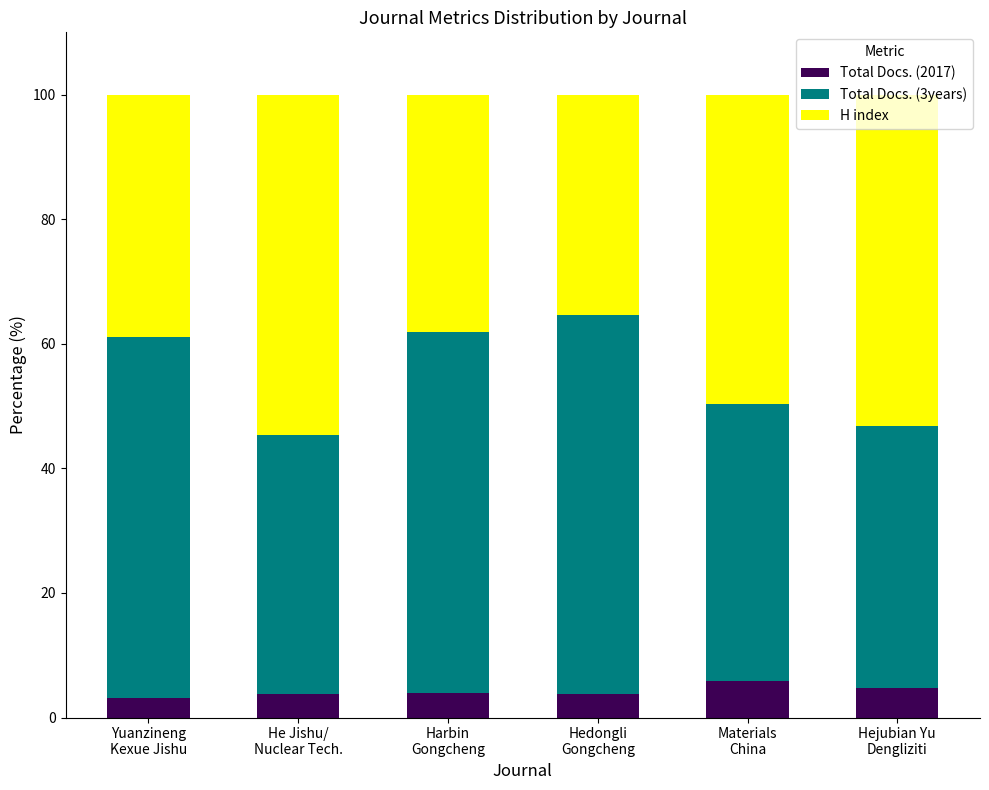

What is the difference between the maximum and minimum values in the Total Docs. (2017) series?

2.8